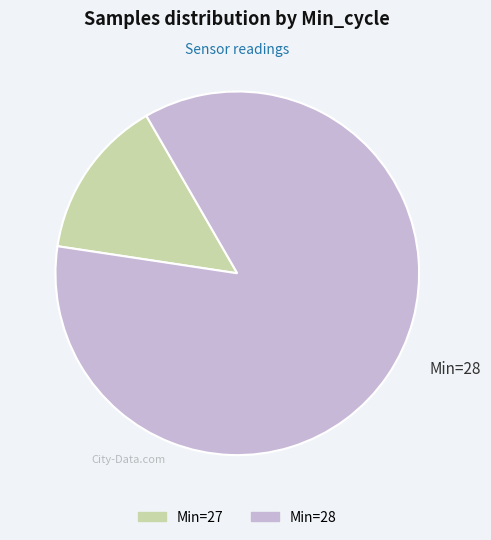

Is there any slice that represents more than half of the pie?

Yes